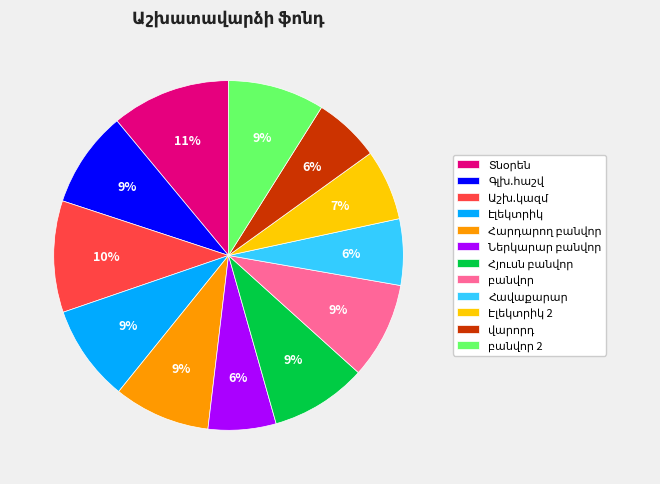

To the nearest percent, what is the average slice percentage?

8%